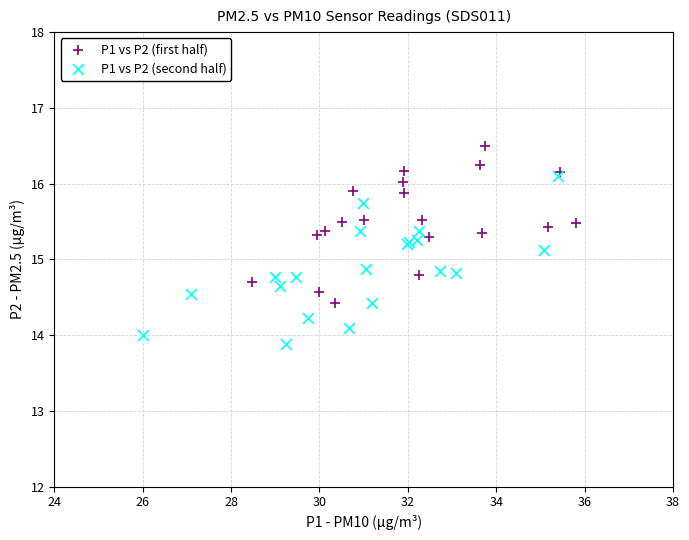

Which series contains the highest Y value?

P1 vs P2 (first half)